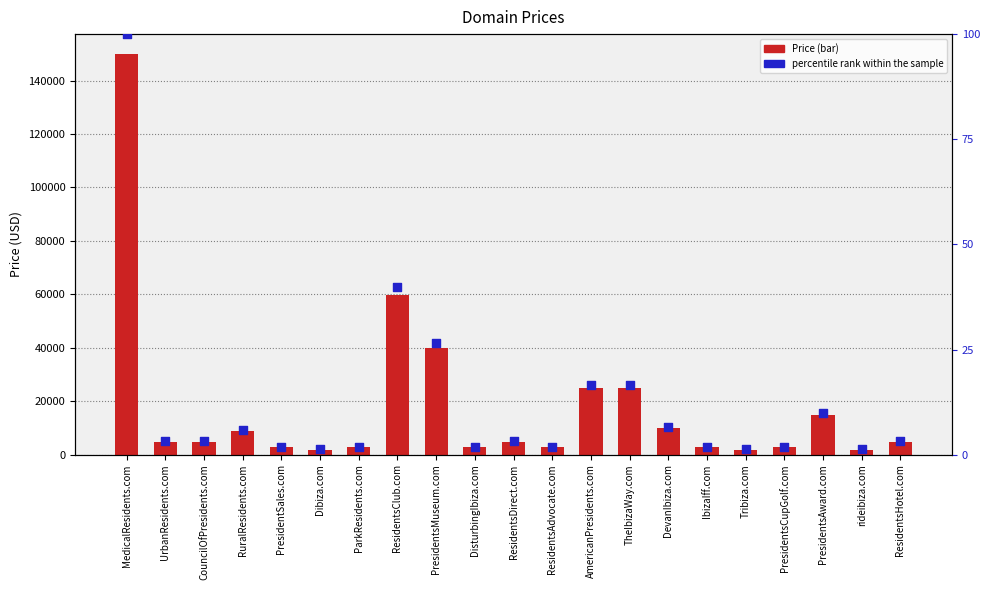

What are all the series names shown in the legend?

Price, percentile rank within the sample